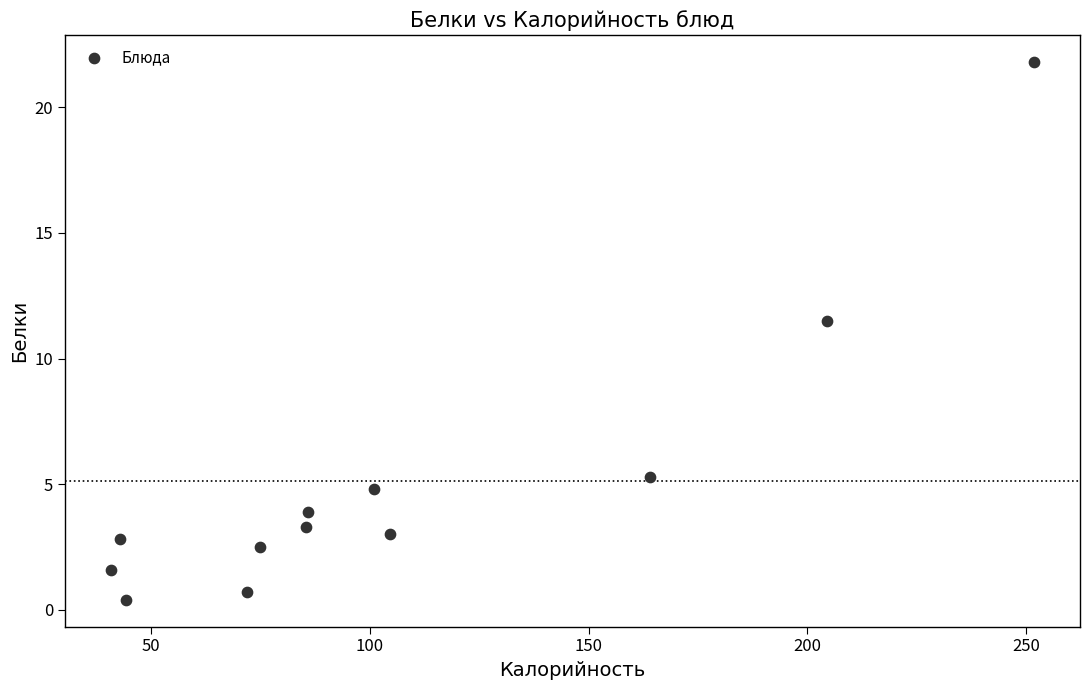

What is the range of X values (max minus min)?

210.7